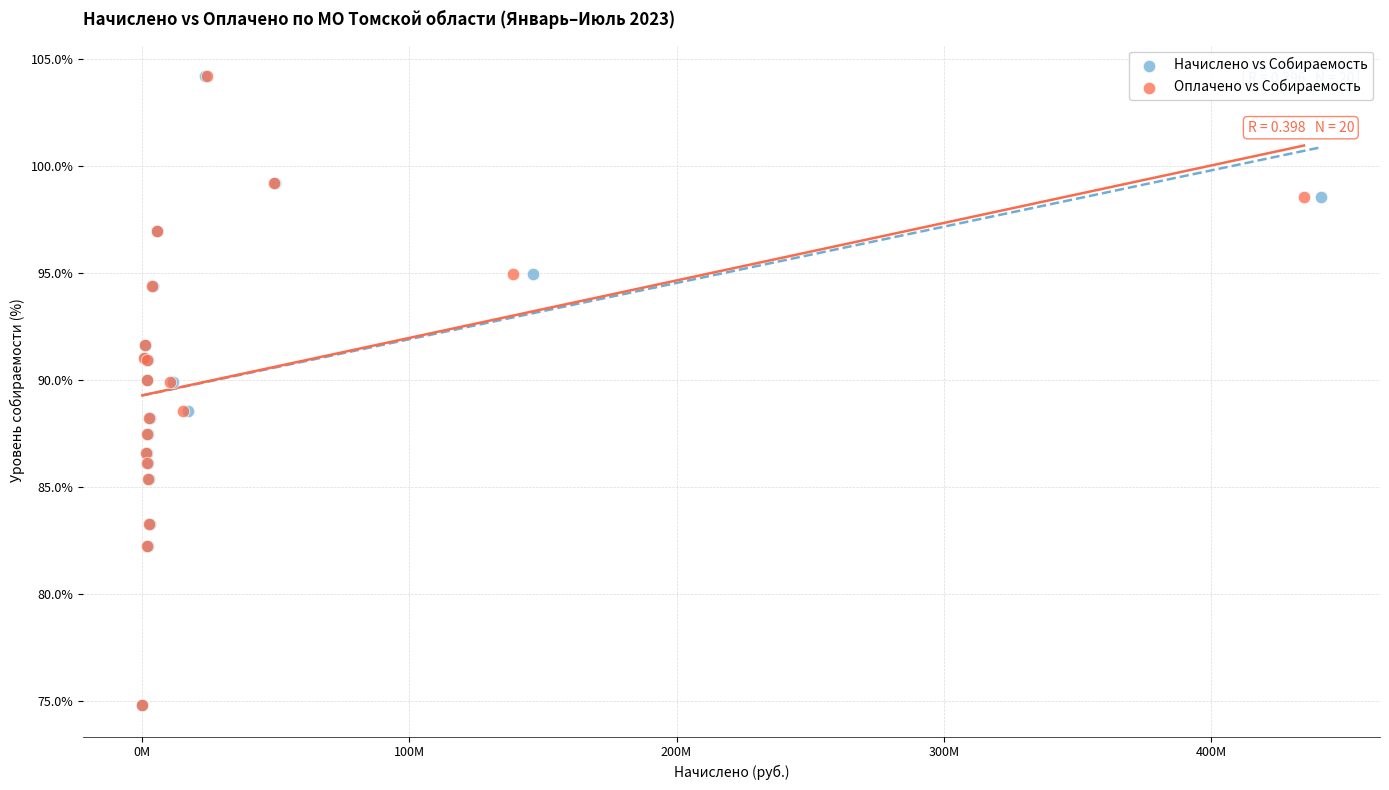

What are all the series names shown in the legend?

Начислено vs Собираемость, Оплачено vs Собираемость